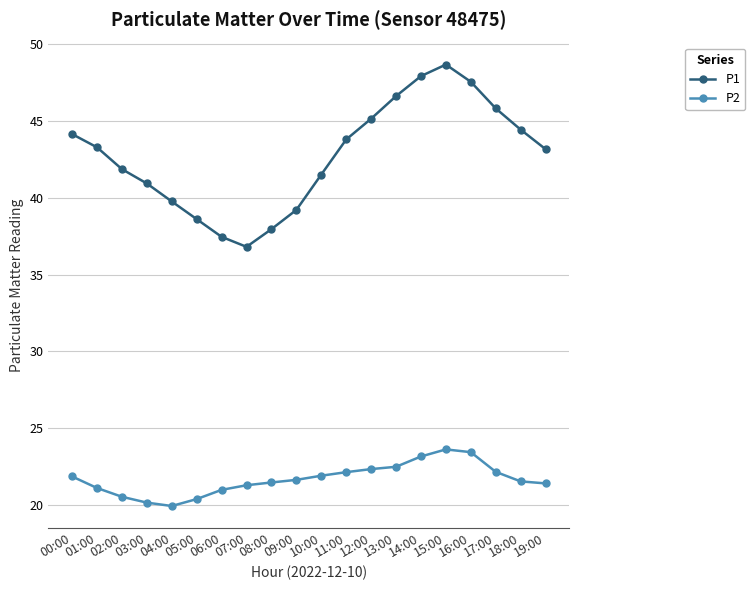

What is the average value of the P1 series?

42.7